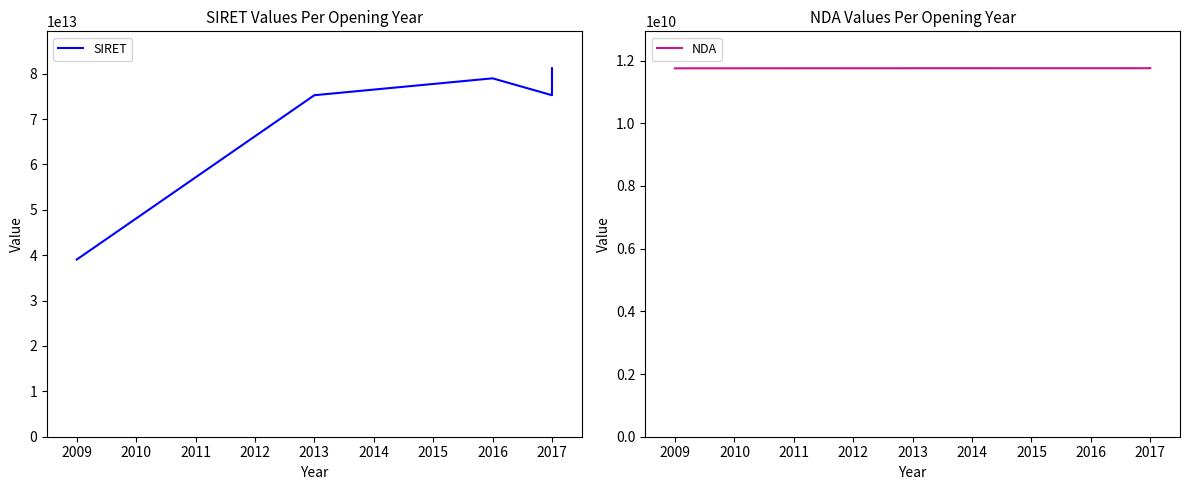

Which series changed the most between 2013 and 2017?

SIRET